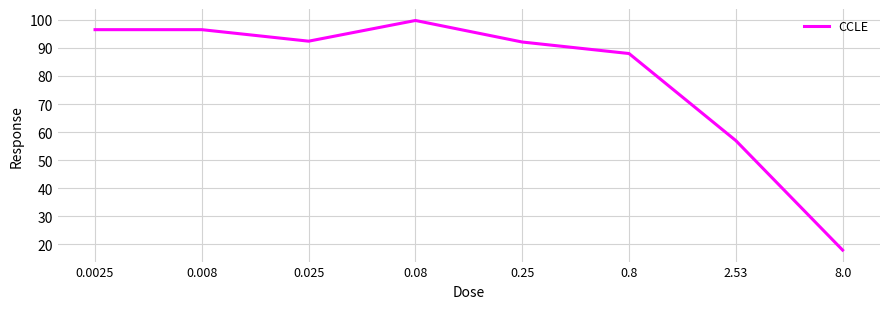

What is the difference between the maximum and minimum values?

81.8